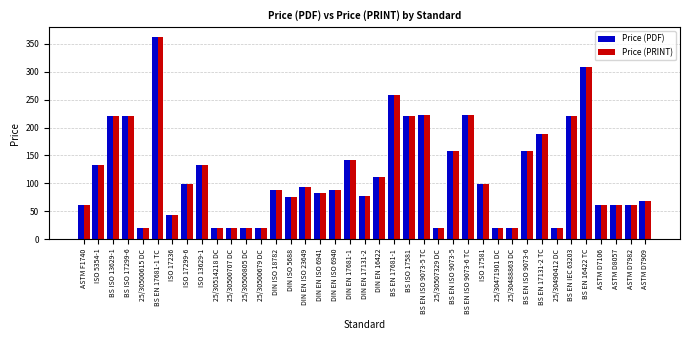

Is the value of Price (PRINT) at BS EN 17131-2 TC greater than the value of Price (PDF) at BS EN 17681-1?

No